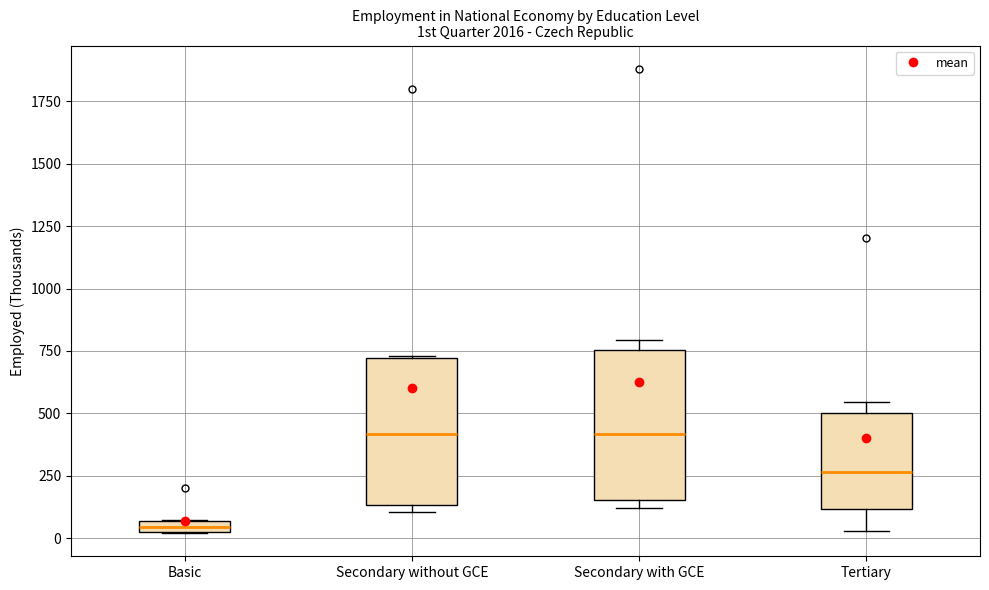

Which box's median line is the lowest?

Basic